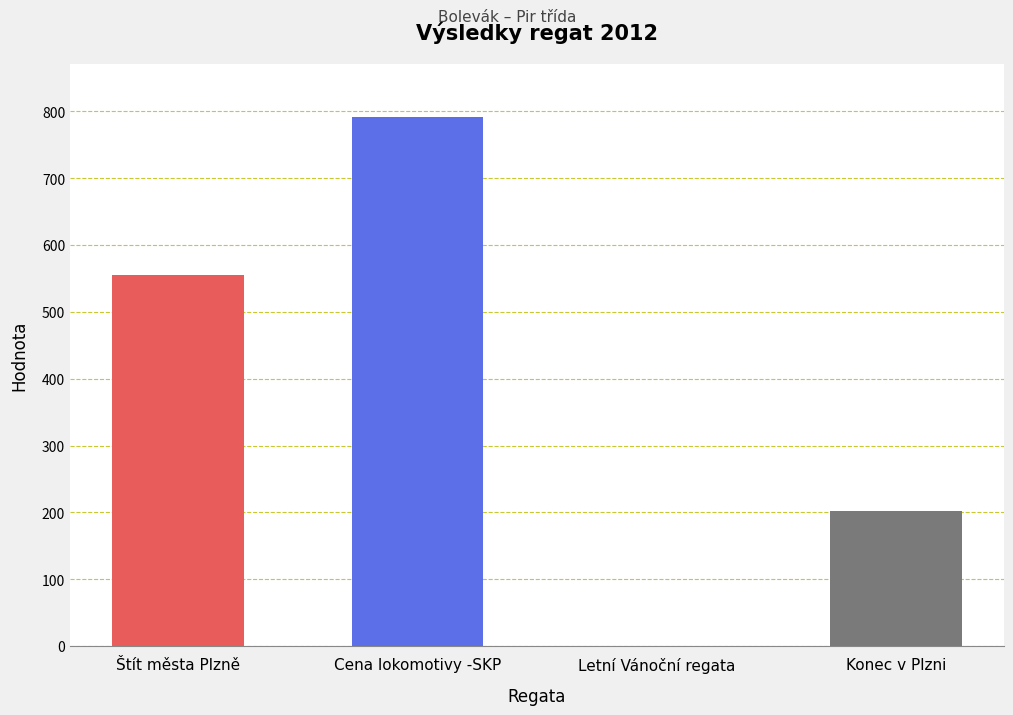

Is the value of Pořadí at Konec v Plzni greater than the value of Body at Cena lokomotivy -SKP?

No